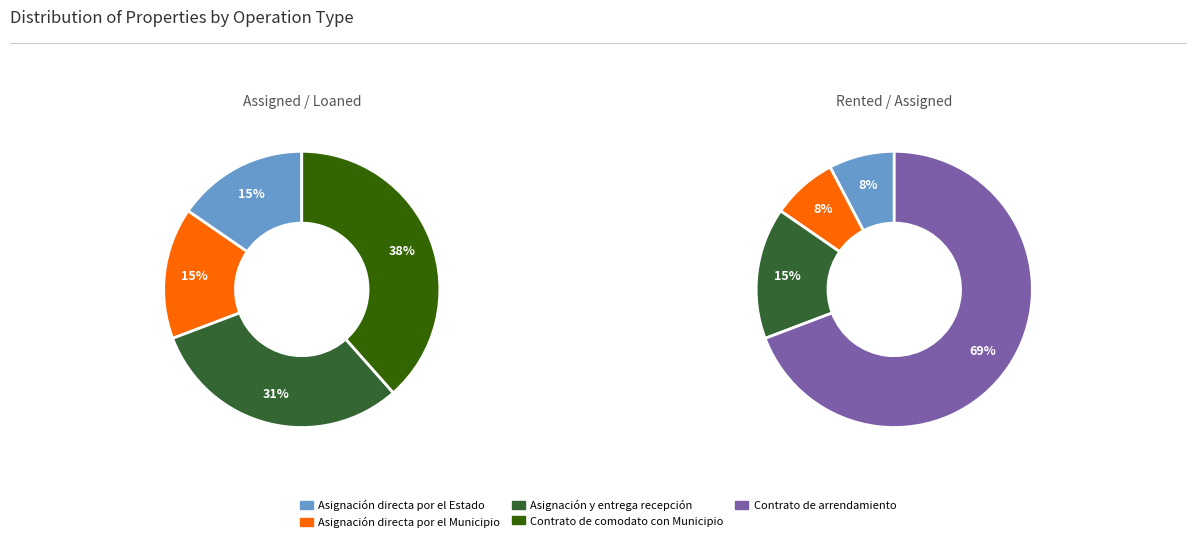

Which category has the biggest portion of the pie?

Contrato de arrendamiento